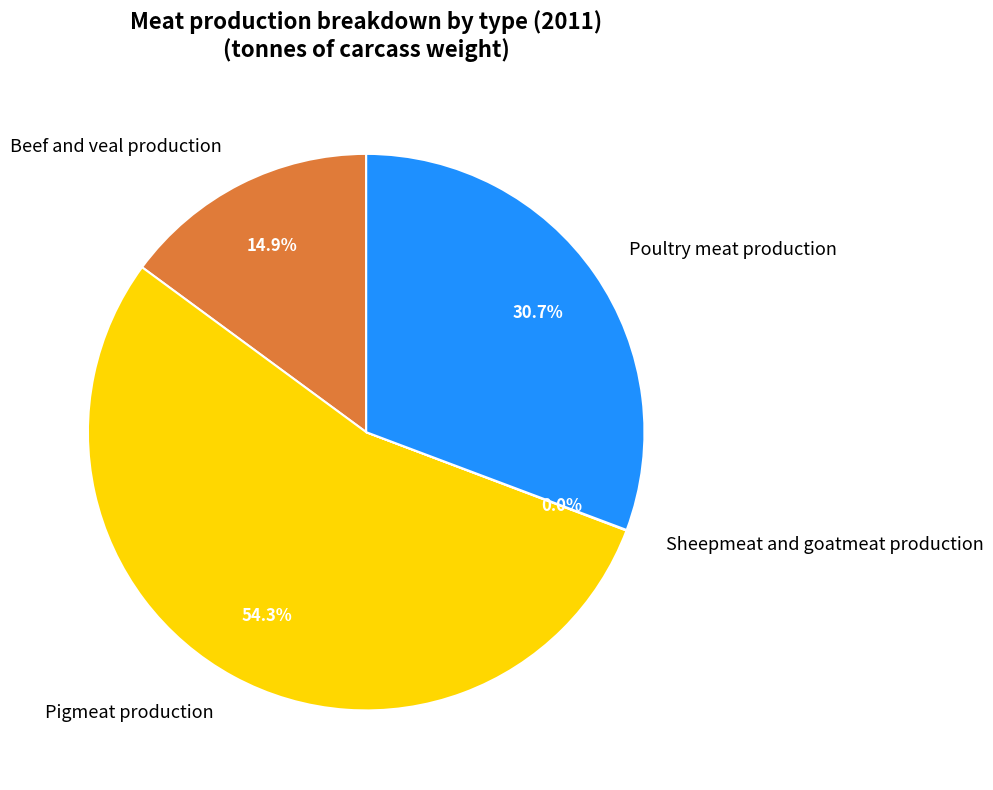

Which category has the biggest portion of the pie?

Pigmeat production